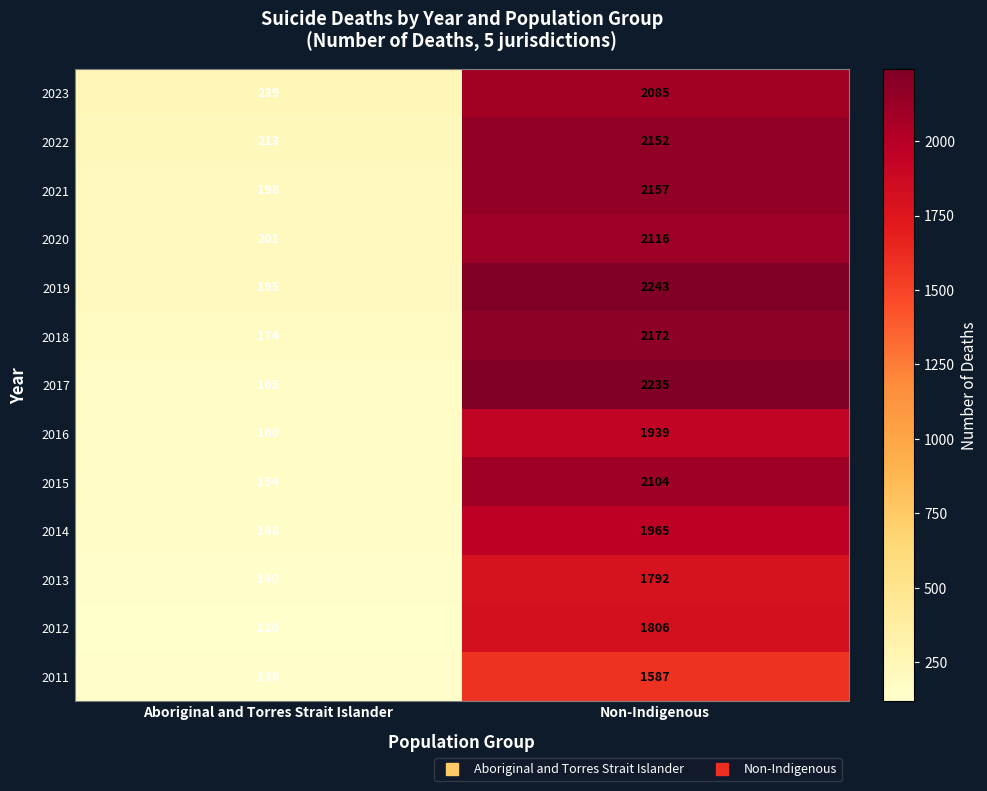

What is the maximum value for 2020?

2116